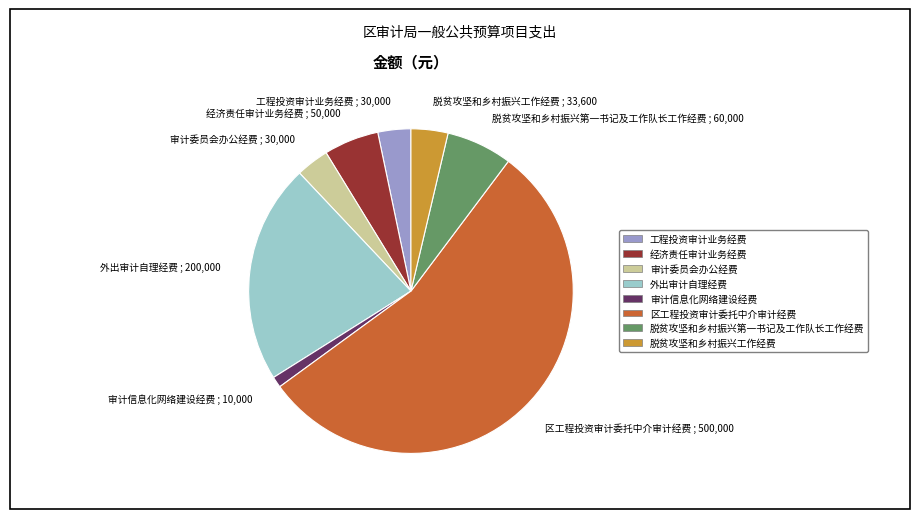

How many segments does this pie chart have?

8